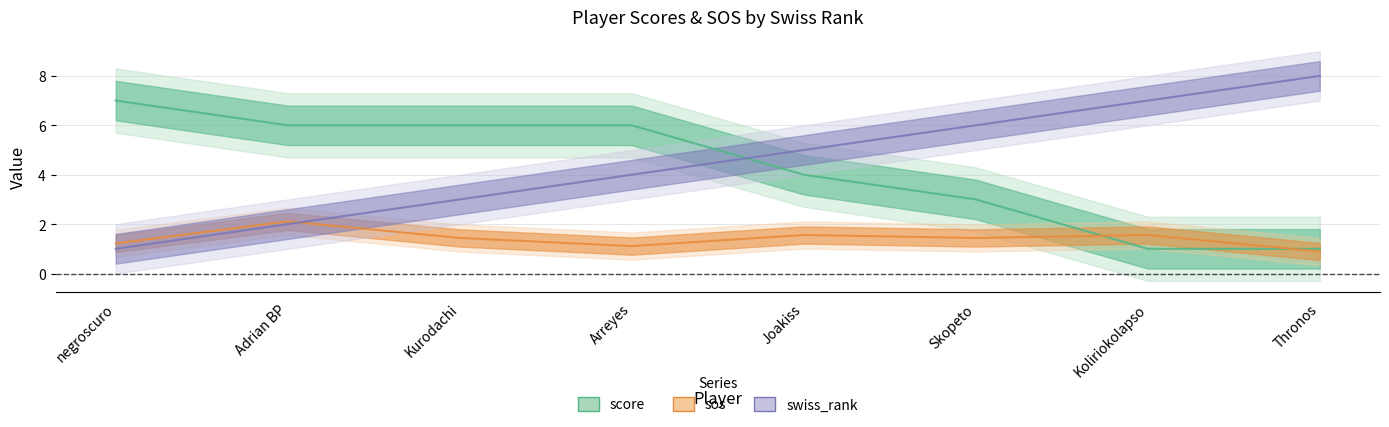

Is this an area chart (filled region under the line)?

No